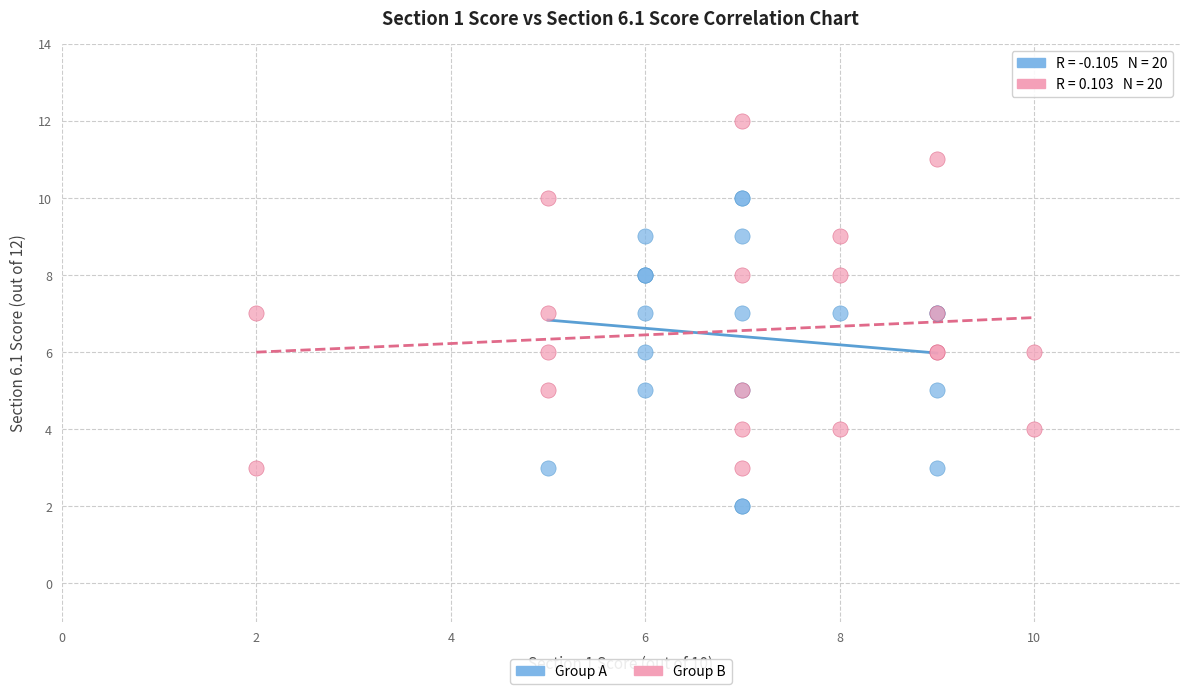

What are all the series names shown in the legend?

Group A, Group B